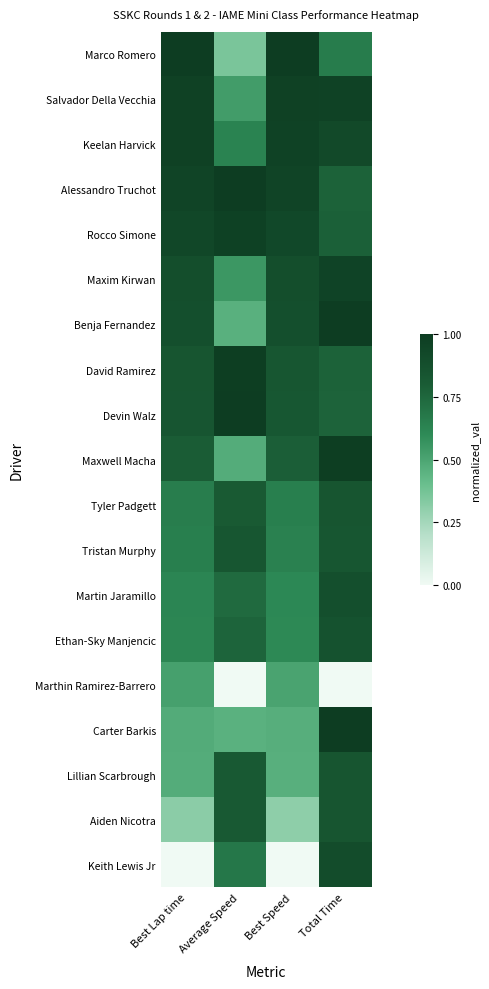

Reading left to right, transcribe all the data shown in this chart.

Marco Romero: Best Lap time=1.0	Average Speed=0.4	Best Speed=1.0	Total Time=0.7
Salvador Della Vecchia: Best Lap time=1.0	Average Speed=0.5	Best Speed=1.0	Total Time=1.0
Keelan Harvick: Best Lap time=1.0	Average Speed=0.6	Best Speed=1.0	Total Time=0.9
Alessandro Truchot: Best Lap time=1.0	Average Speed=1.0	Best Speed=0.9	Total Time=0.8
Rocco Simone: Best Lap time=0.9	Average Speed=1.0	Best Speed=0.9	Total Time=0.8
Maxim Kirwan: Best Lap time=0.9	Average Speed=0.6	Best Speed=0.9	Total Time=1.0
Benja Fernandez: Best Lap time=0.9	Average Speed=0.5	Best Speed=0.9	Total Time=1.0
David Ramirez: Best Lap time=0.8	Average Speed=1.0	Best Speed=0.8	Total Time=0.8
Devin Walz: Best Lap time=0.8	Average Speed=1.0	Best Speed=0.8	Total Time=0.8
Maxwell Macha: Best Lap time=0.8	Average Speed=0.5	Best Speed=0.8	Total Time=1.0
Tyler Padgett: Best Lap time=0.7	Average Speed=0.8	Best Speed=0.6	Total Time=0.8
Tristan Murphy: Best Lap time=0.7	Average Speed=0.8	Best Speed=0.6	Total Time=0.8
Martin Jaramillo: Best Lap time=0.6	Average Speed=0.7	Best Speed=0.6	Total Time=0.9
Ethan-Sky Manjencic: Best Lap time=0.6	Average Speed=0.8	Best Speed=0.6	Total Time=0.9
Marthin Ramirez-Barrero: Best Lap time=0.5	Average Speed=0.0	Best Speed=0.5	Total Time=0.0
Carter Barkis: Best Lap time=0.5	Average Speed=0.5	Best Speed=0.5	Total Time=1.0
Lillian Scarbrough: Best Lap time=0.5	Average Speed=0.8	Best Speed=0.5	Total Time=0.8
Aiden Nicotra: Best Lap time=0.3	Average Speed=0.8	Best Speed=0.3	Total Time=0.8
Keith Lewis Jr: Best Lap time=0.0	Average Speed=0.7	Best Speed=0.0	Total Time=0.9